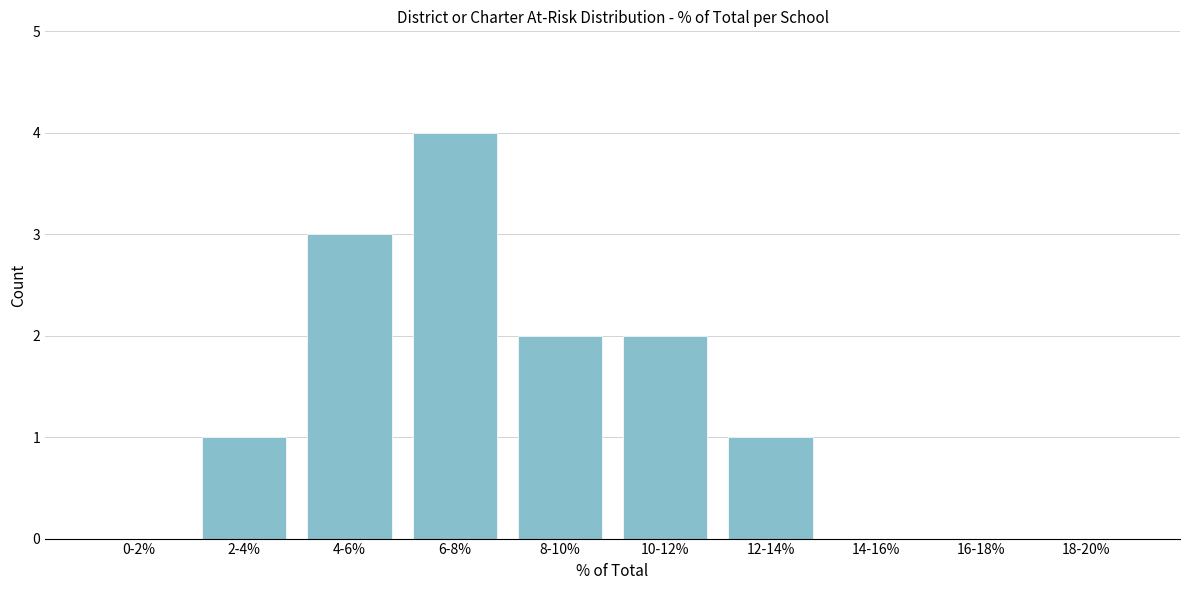

Reading left to right, list all the values displayed in this chart.

0-2%=0	2-4%=1	4-6%=3	6-8%=4	8-10%=2	10-12%=2	12-14%=1	14-16%=0	16-18%=0	18-20%=0